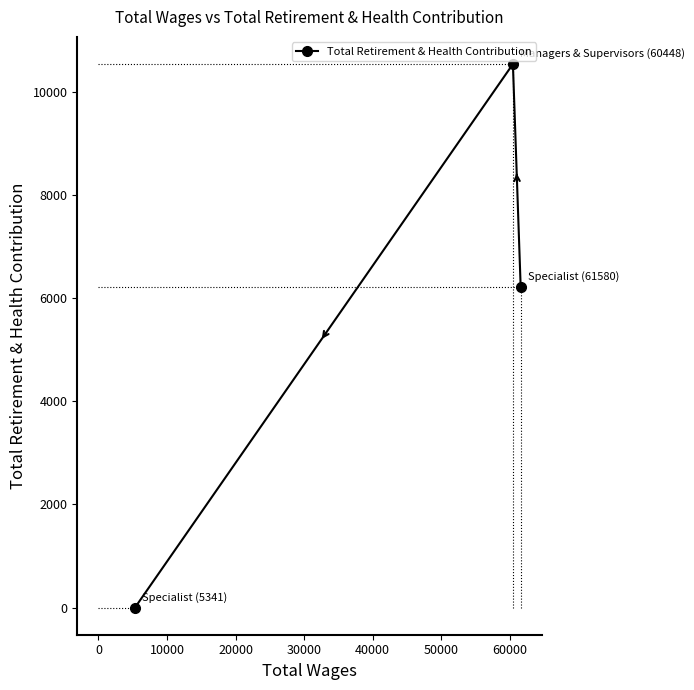

What is the greatest value displayed?

10536